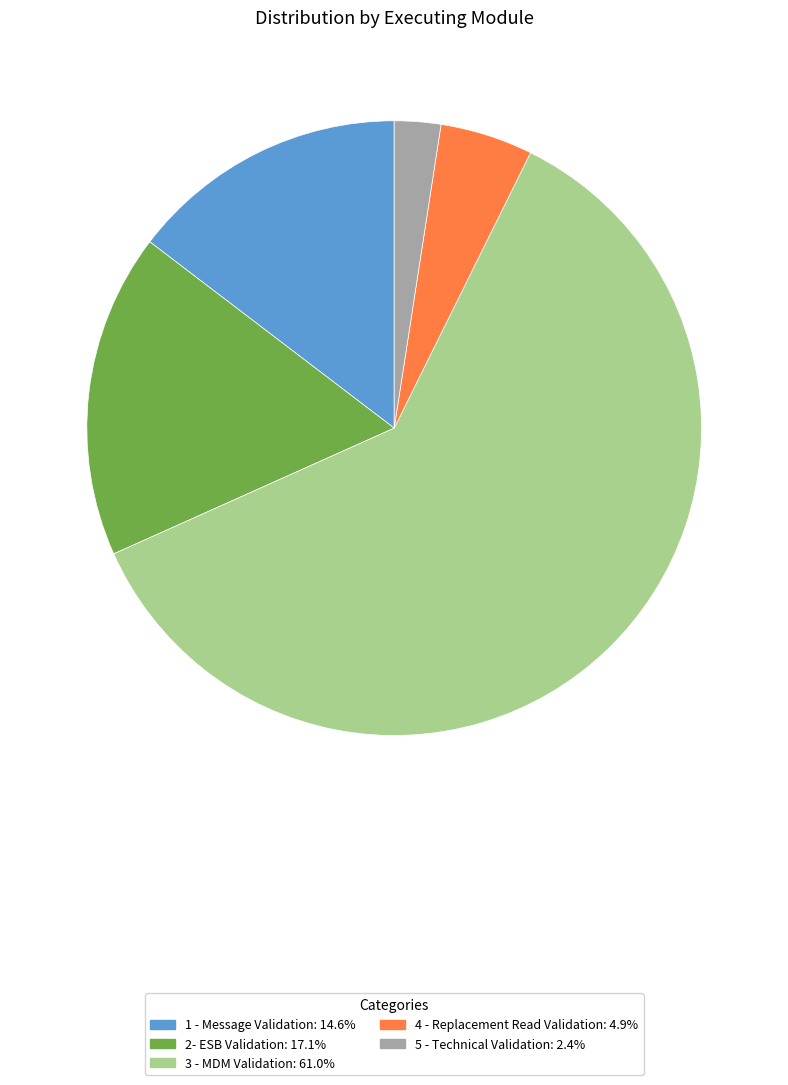

Does 3 - MDM Validation represent more than half of the total?

Yes